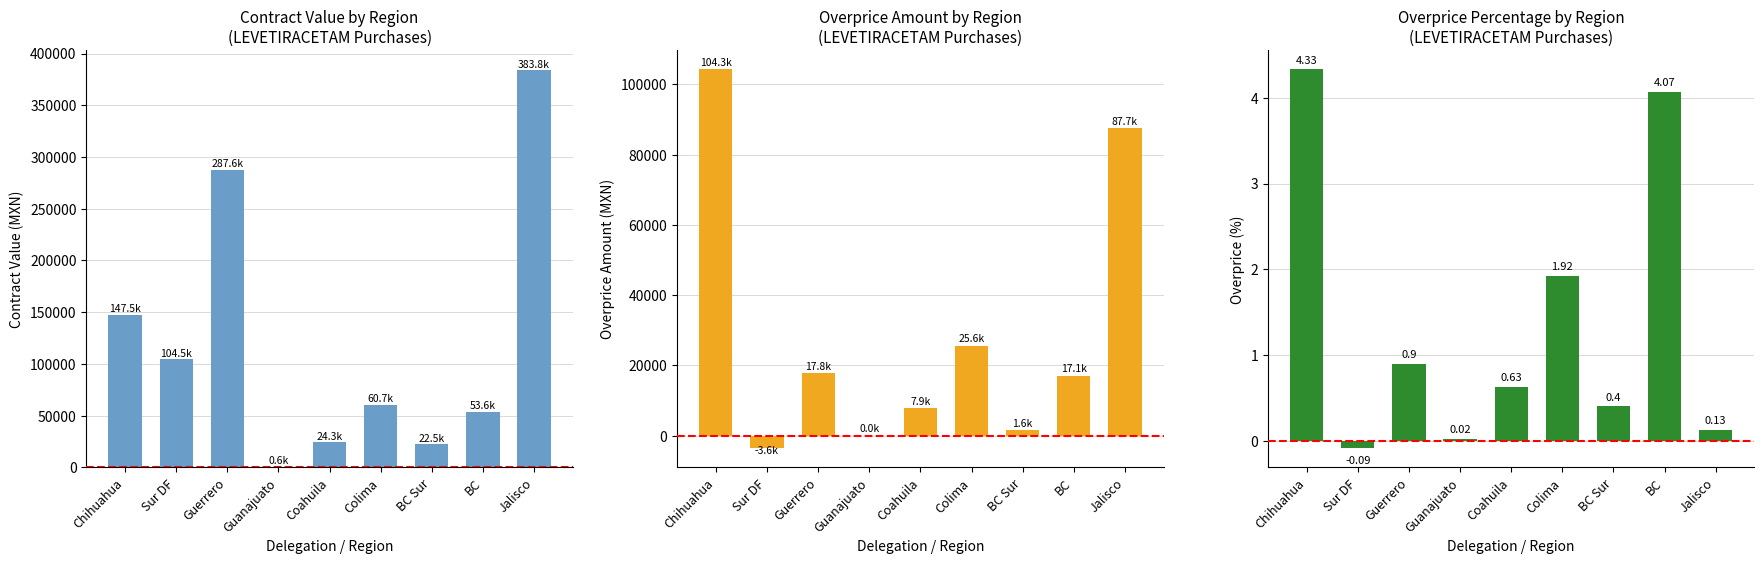

What is the sum of the Contract Value (MXN) values at Guerrero and Coahuila?

311866.6